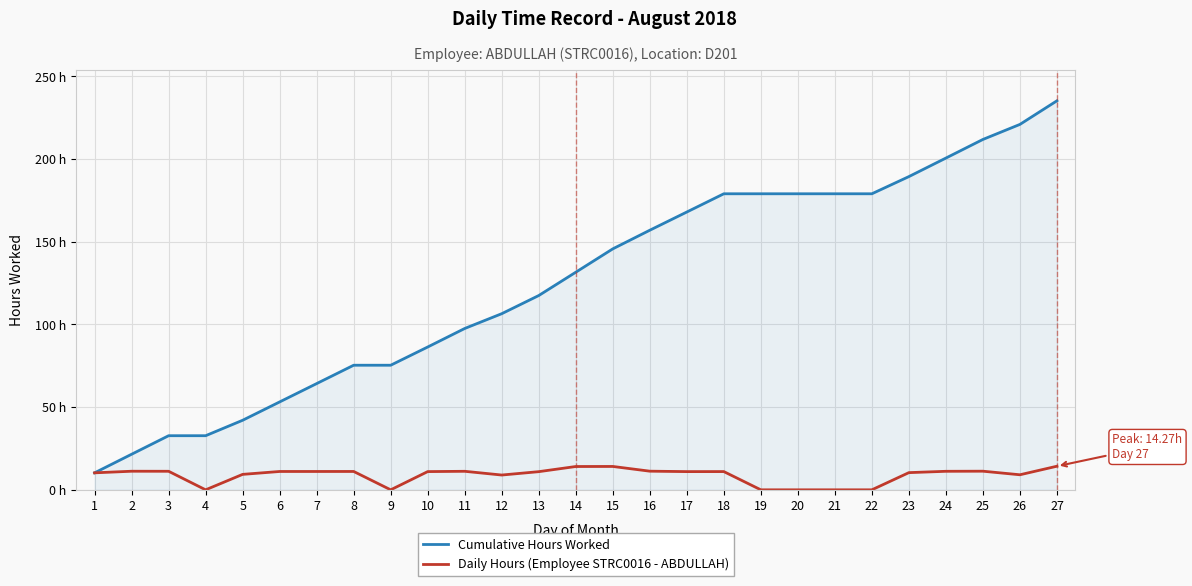

What are all the series names shown in the legend?

Cumulative Hours Worked, Daily Hours (Employee STRC0016 - ABDULLAH)